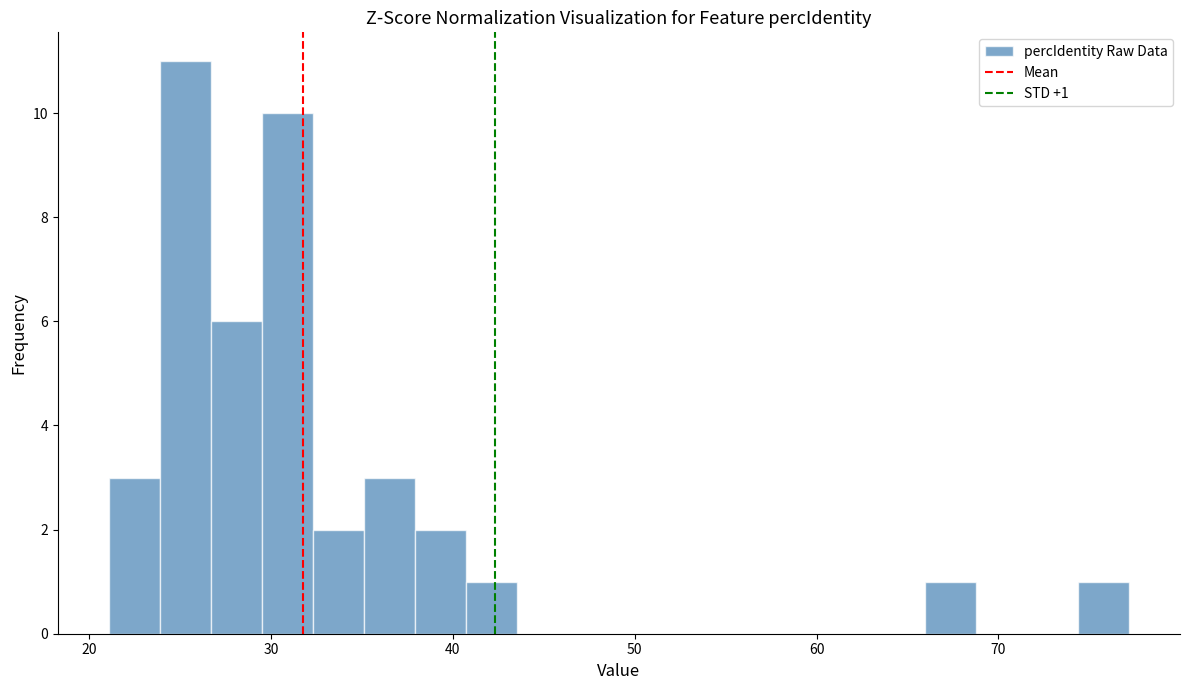

Around what value on the x-axis is the tallest bar? Give the approximate position of its centre, as read against the axis.

25